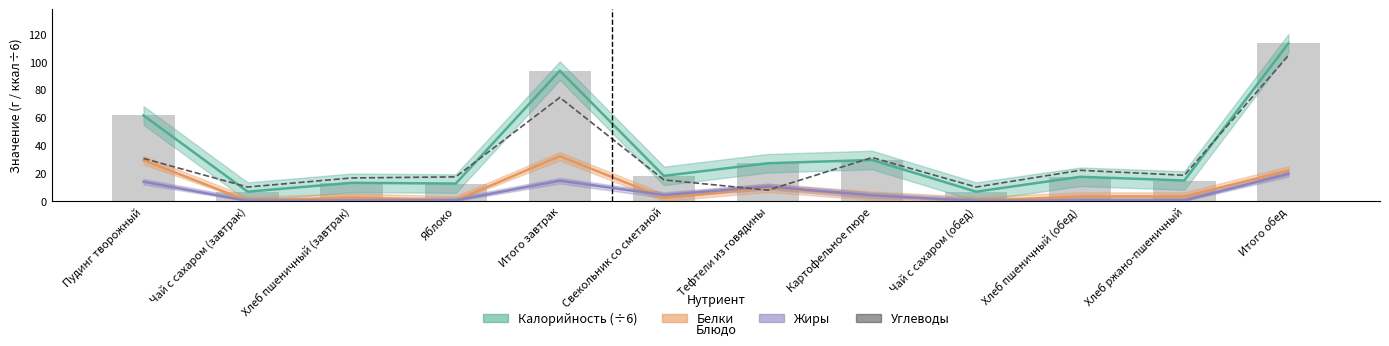

What is the difference between the Белки values at Итого обед and Итого завтрак?

10.3